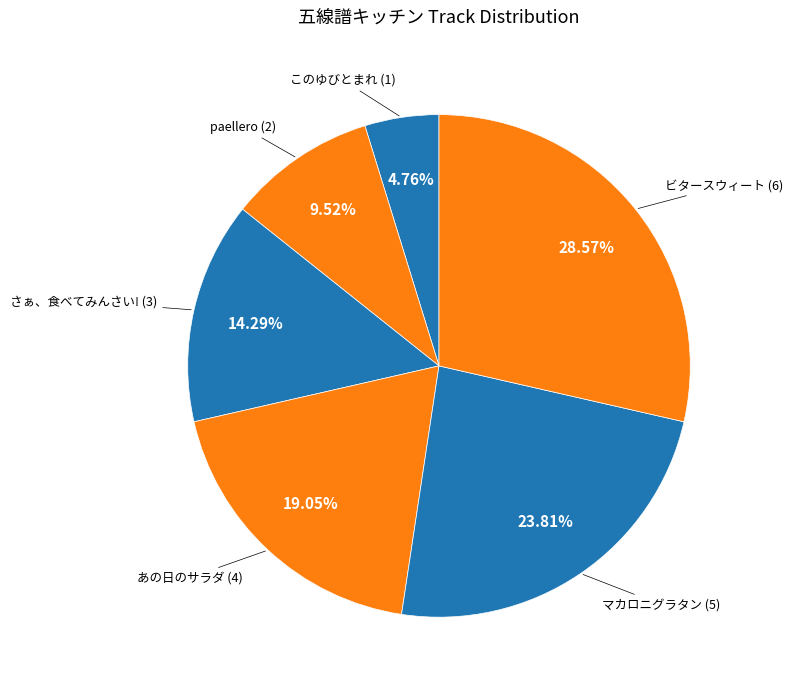

Count the number of slices in the pie.

6